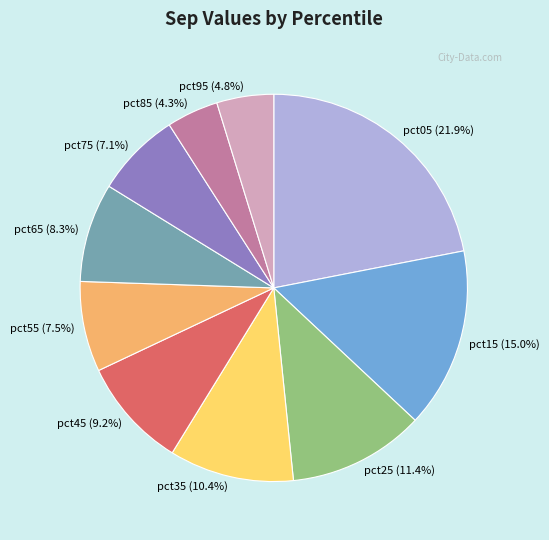

Is there any slice that represents more than half of the pie?

No